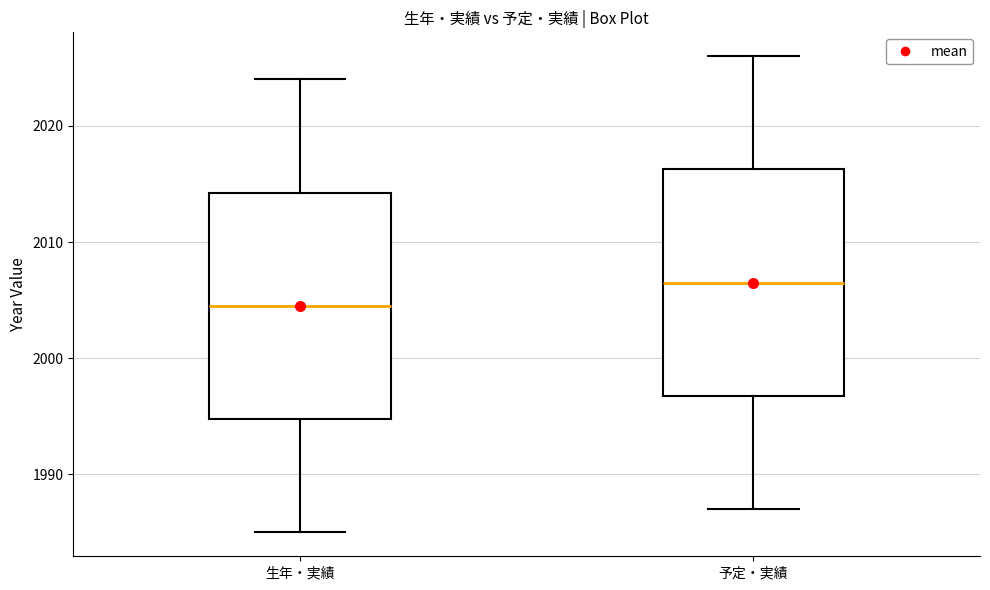

Reading left to right, read every box against the y-axis: the position of its median line, the range the box covers, and the ends of its whiskers. The values are not printed on the chart, so give them approximately, as read against the axis.

生年・実績: median 2005, box 1995 to 2014, whiskers 1985 to 2024
予定・実績: median 2007, box 1997 to 2016, whiskers 1987 to 2026